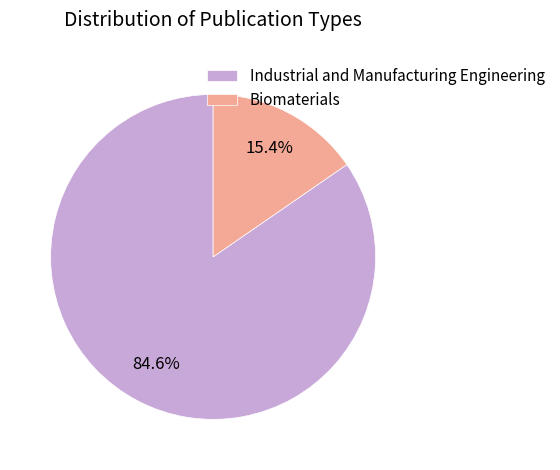

To the nearest percent, what is the difference between the largest and smallest slice percentages?

69%